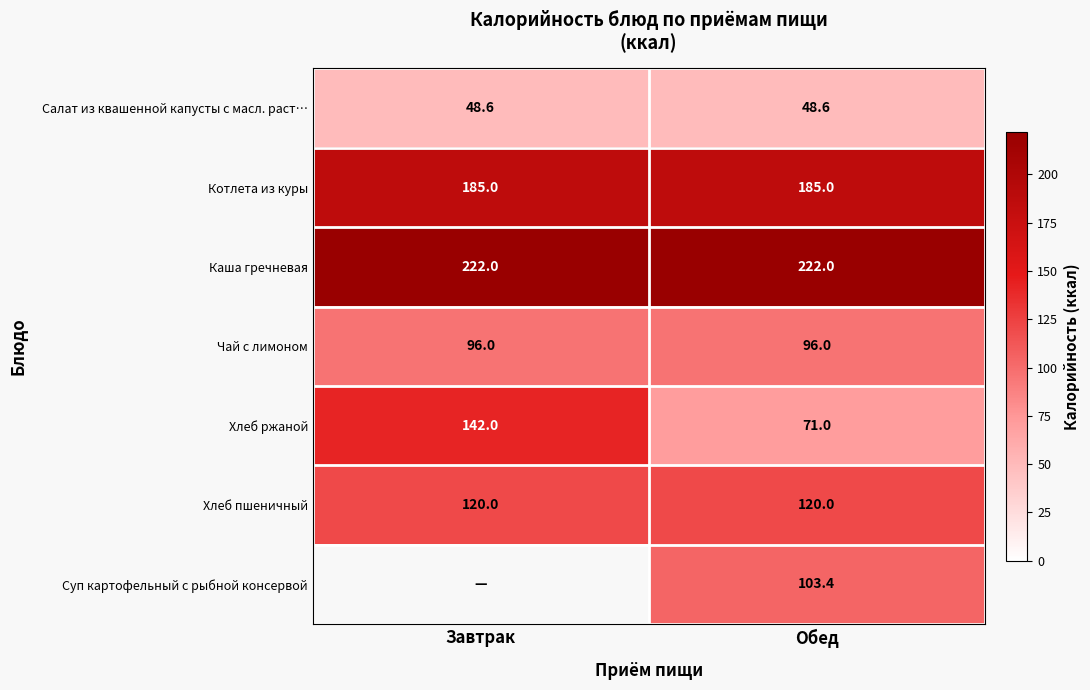

At how many categories does at least one series exceed 208?

2